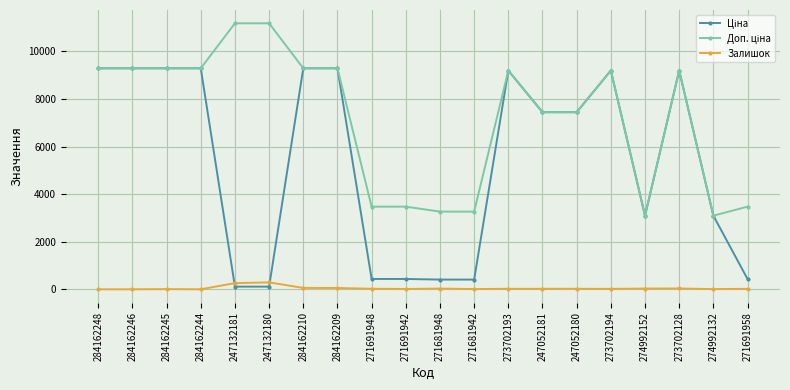

At how many categories does at least one series exceed 1732?

20